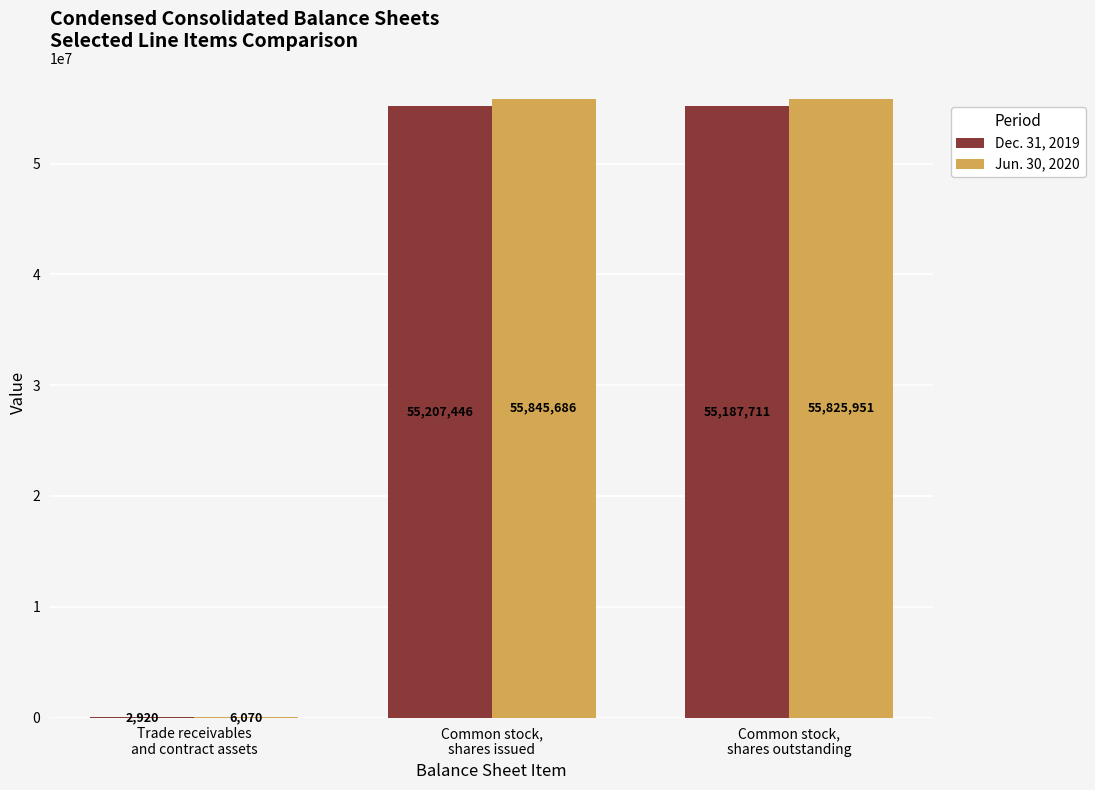

True or false: Jun. 30, 2020 has a value of 55845686 at Common stock,
shares issued.

True